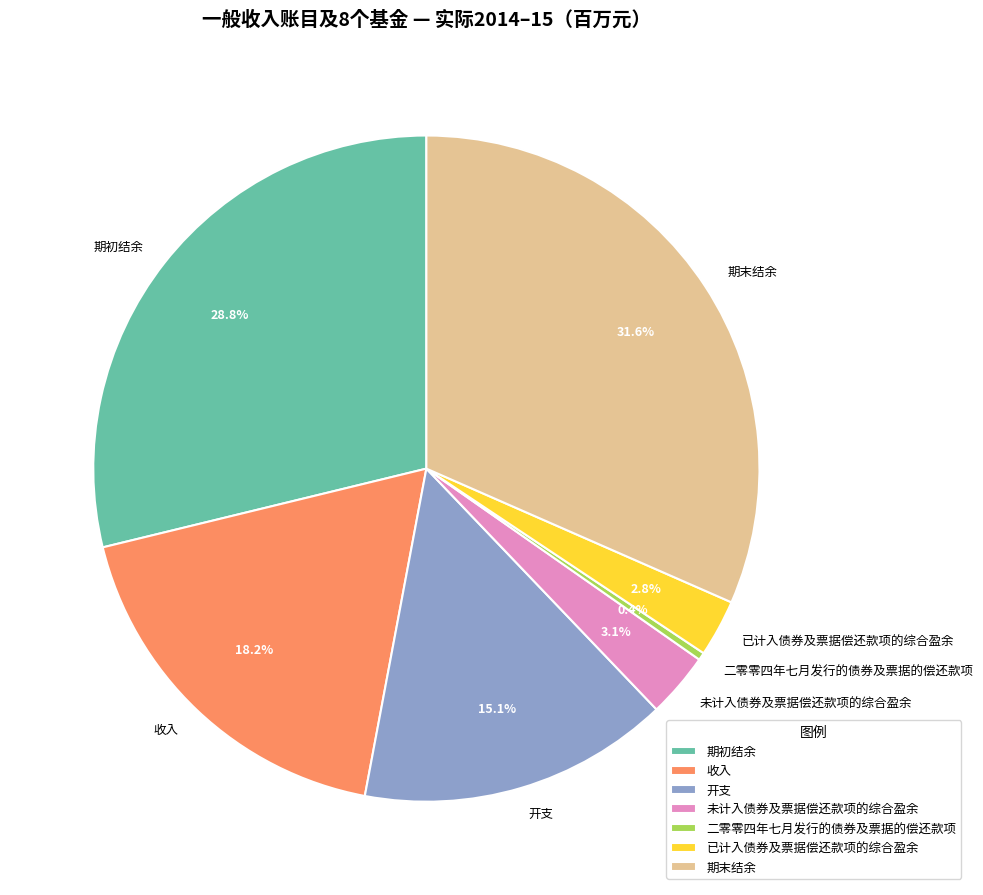

Which category has the smallest portion of the pie?

二零零四年七月发行的债券及票据的偿还款项